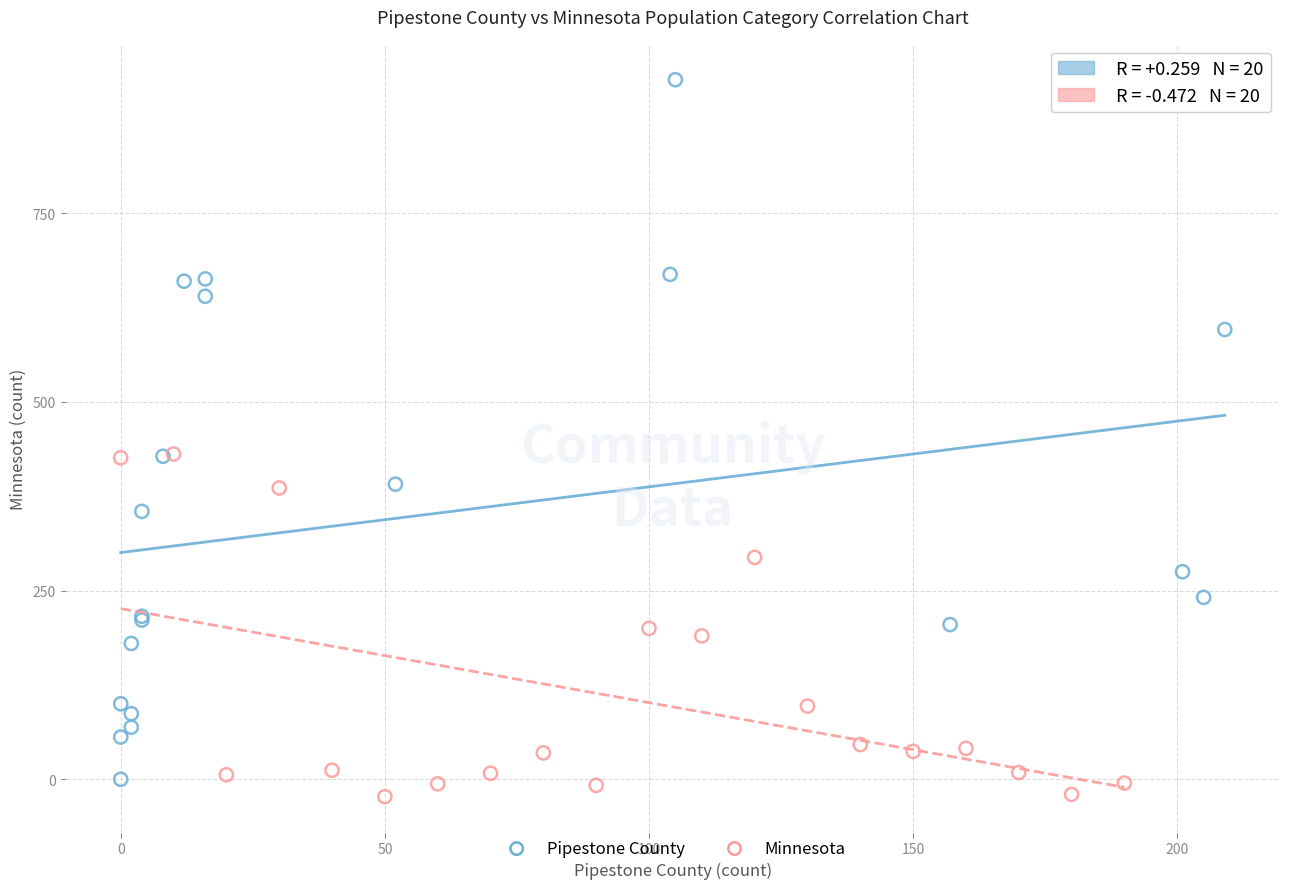

Which series has the widest spread of Y values?

Pipestone County